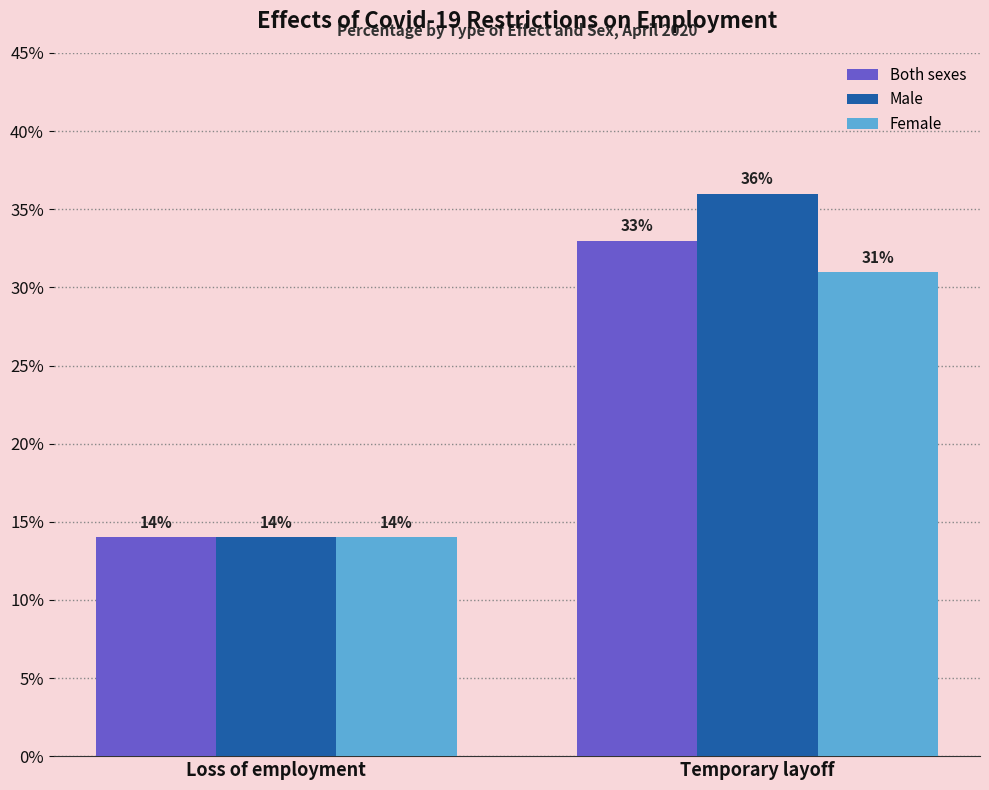

Reading left to right, what are all the values shown in this chart?

Both sexes: Loss of employment=14	Temporary layoff=33
Male: Loss of employment=14	Temporary layoff=36
Female: Loss of employment=14	Temporary layoff=31